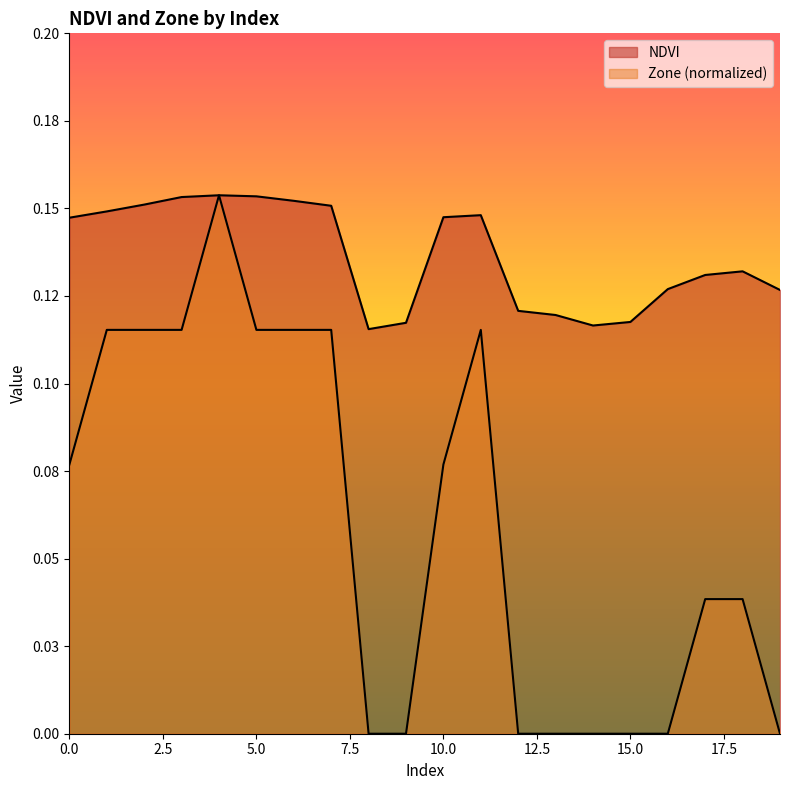

Reading left to right, what are all the values shown in this chart?

NDVI: 0=0.1	1=0.1	2=0.2	3=0.2	4=0.2	5=0.2	6=0.2	7=0.2	8=0.1	9=0.1	10=0.1	11=0.1	12=0.1	13=0.1	14=0.1	15=0.1	16=0.1	17=0.1	18=0.1	19=0.1
Zone: 0=0.1	1=0.1	2=0.1	3=0.1	4=0.2	5=0.1	6=0.1	7=0.1	8=0.0	9=0.0	10=0.1	11=0.1	12=0.0	13=0.0	14=0.0	15=0.0	16=0.0	17=0.0	18=0.0	19=0.0